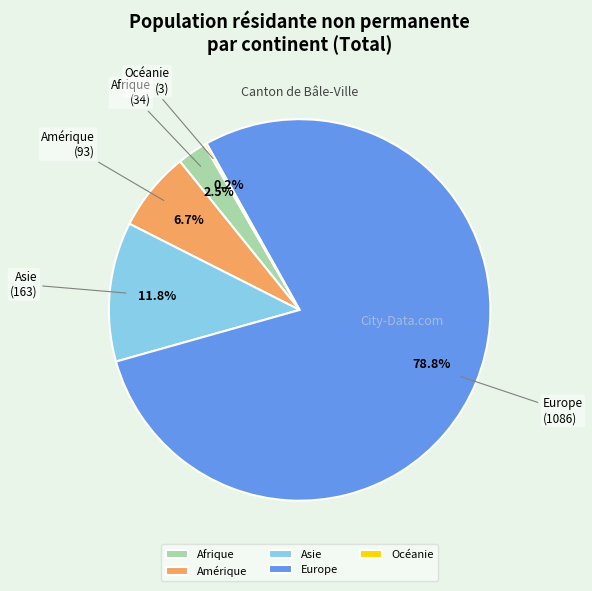

Which slice represents more than half of the pie?

Europe